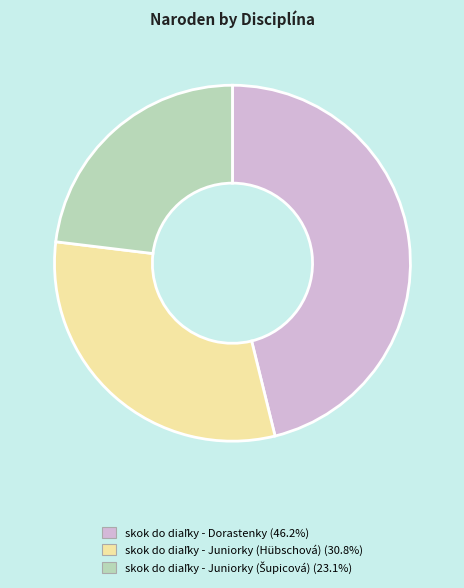

Does any single category account for the majority?

No